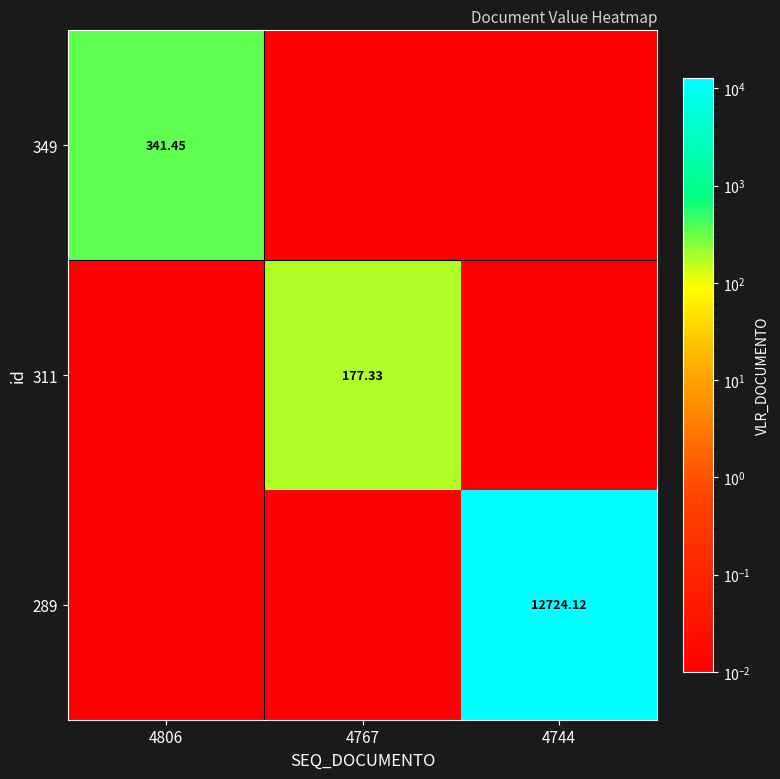

How many series are shown in this chart?

3